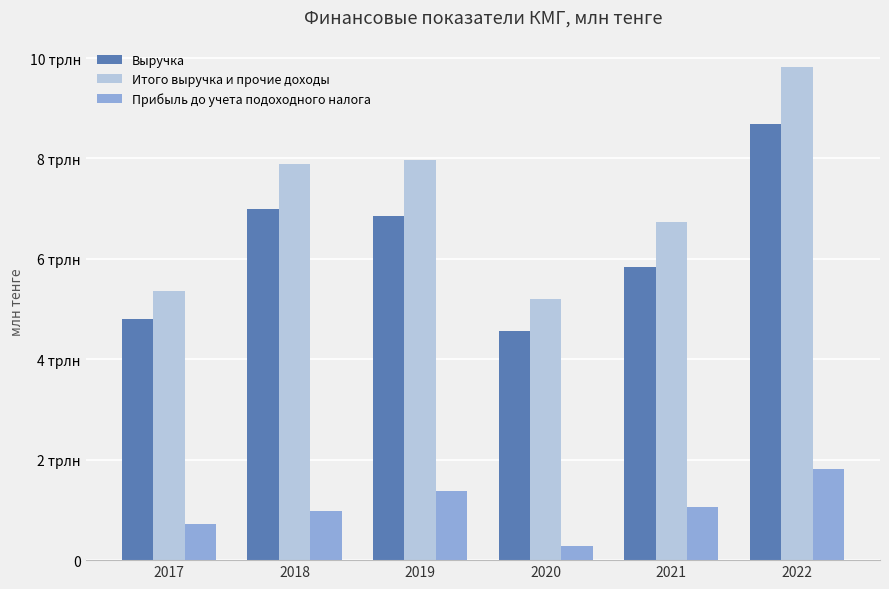

At 2020, list the series in order from smallest to largest.

Прибыль до учета подоходного налога, Выручка, Итого выручка и прочие доходы